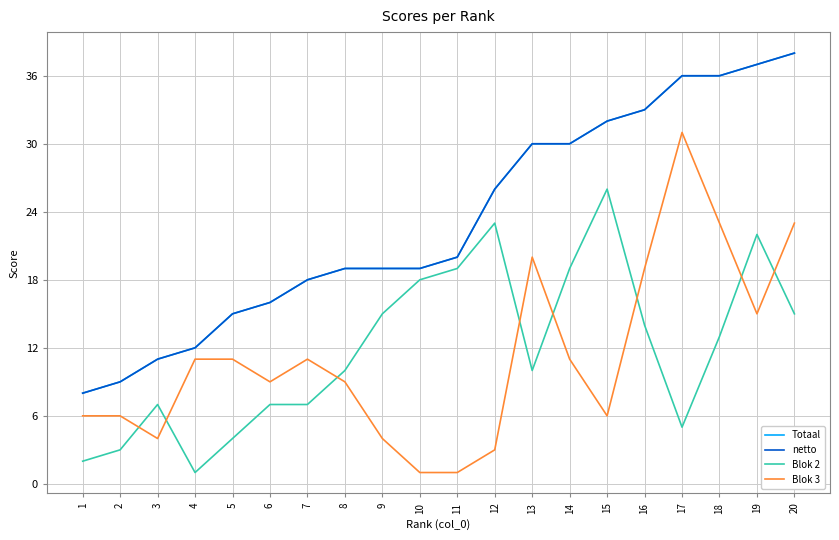

True or false: Blok 3 has a value of 7 at 9.

False